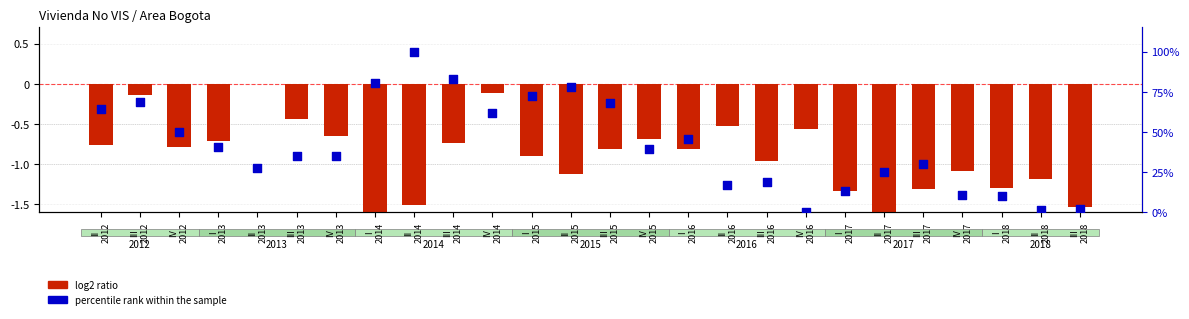

Which series has the largest total across all categories?

percentile rank within the sample